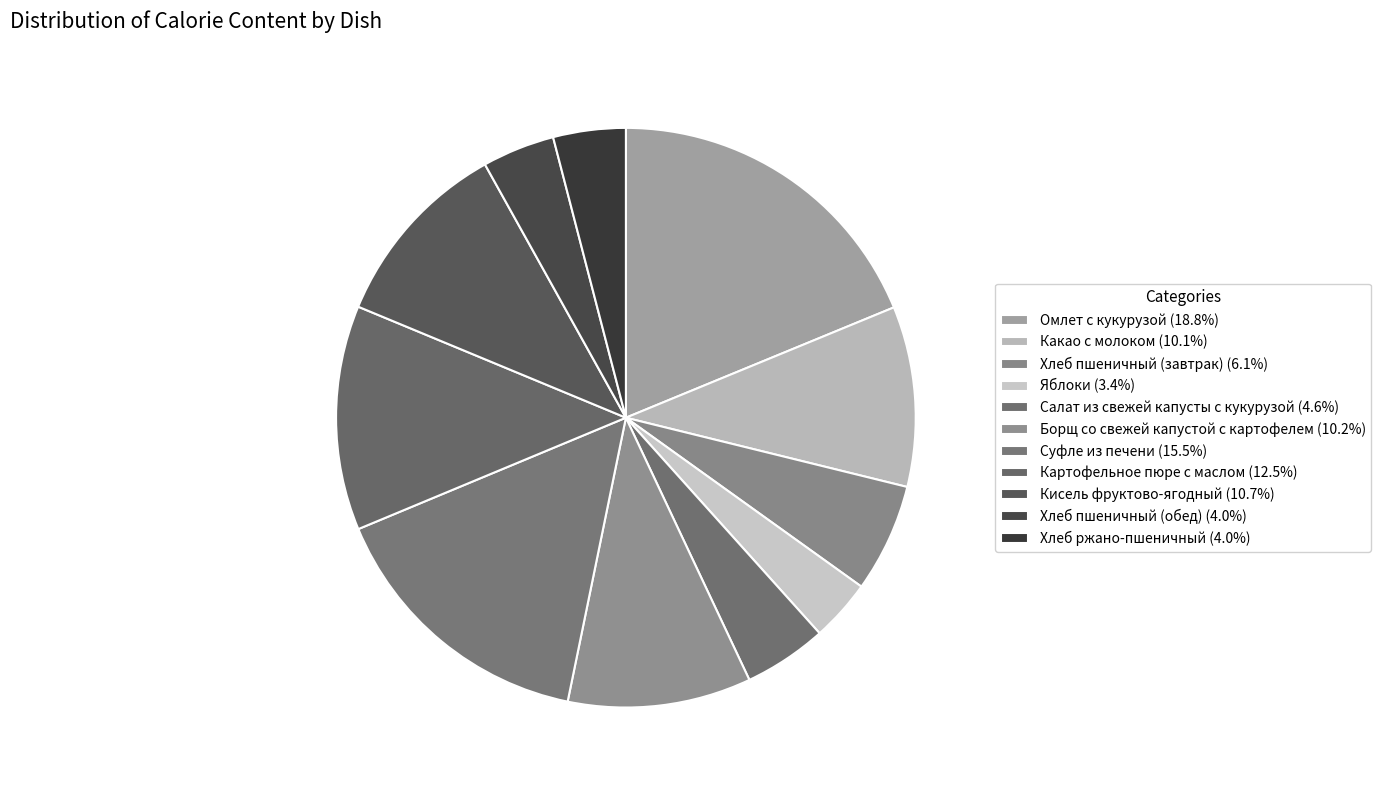

Count the number of slices in the pie.

11